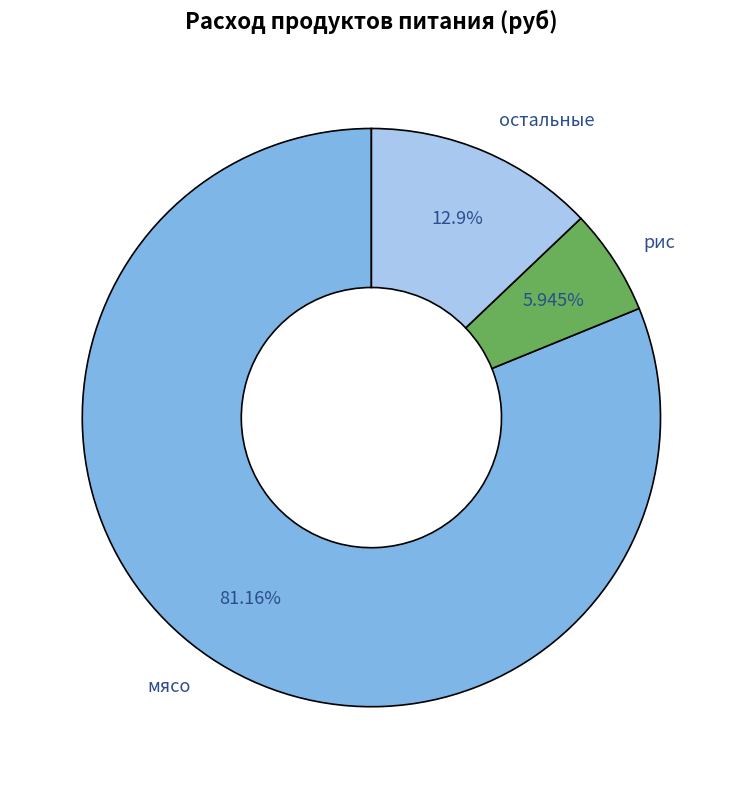

Which slice is the largest?

мясо